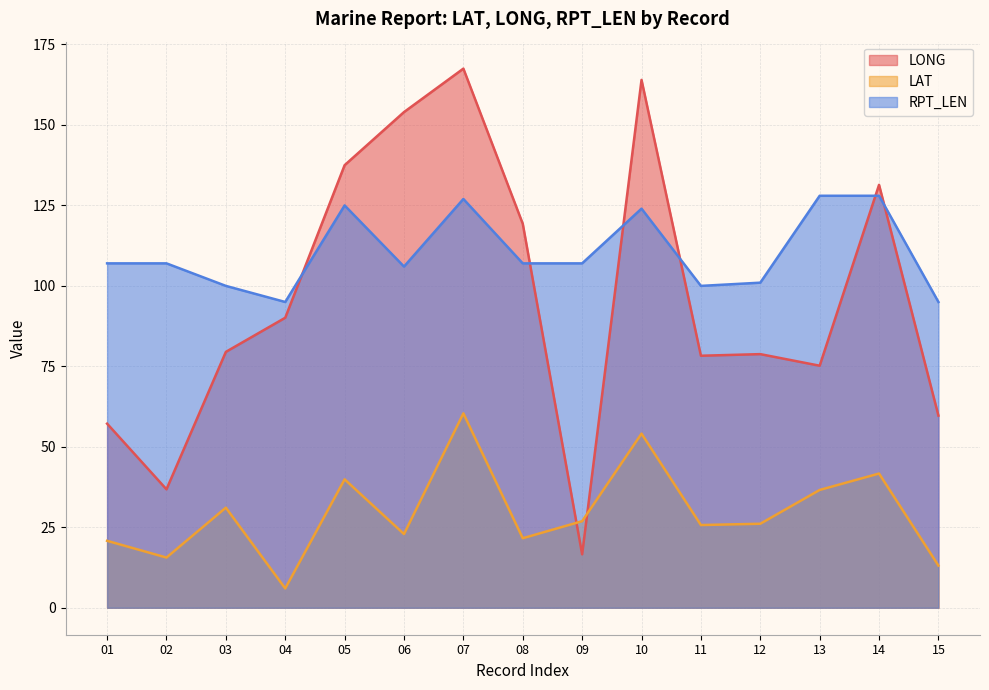

How many distinct data groups are displayed?

3